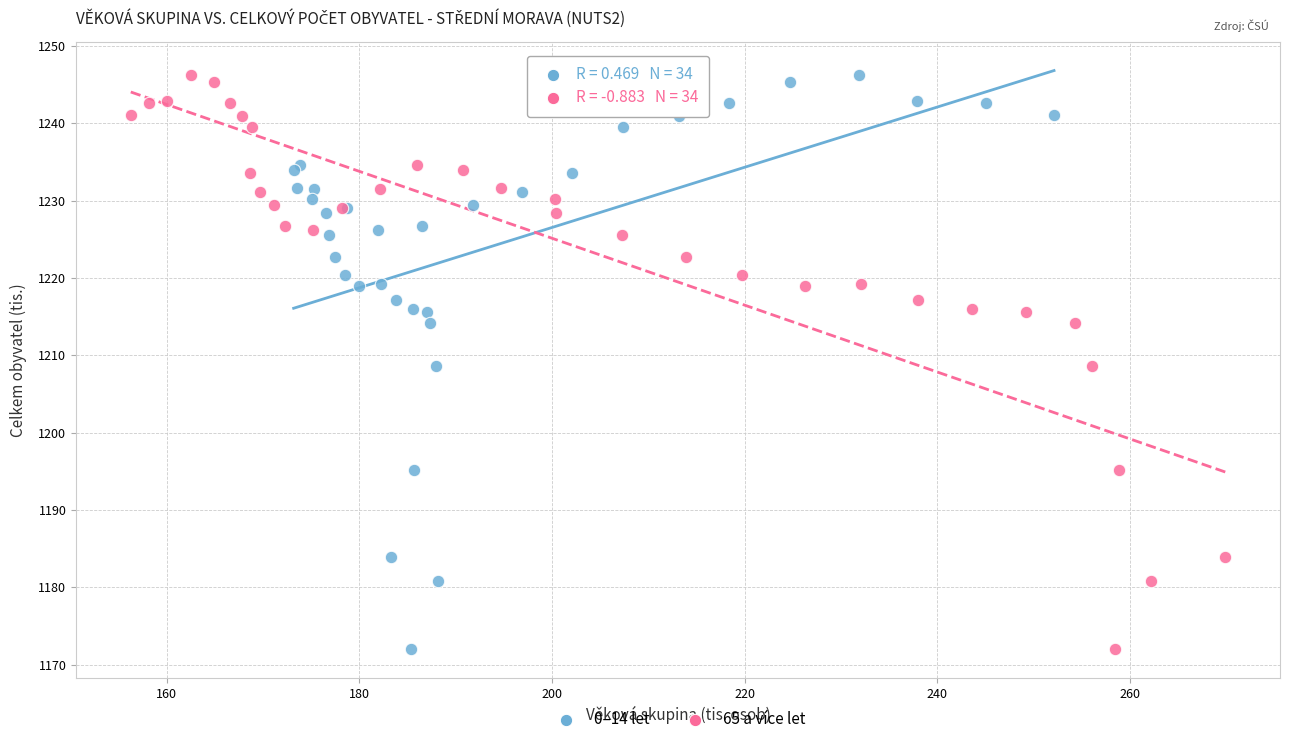

What are all the series names shown in the legend?

0–14 let, 65 a více let